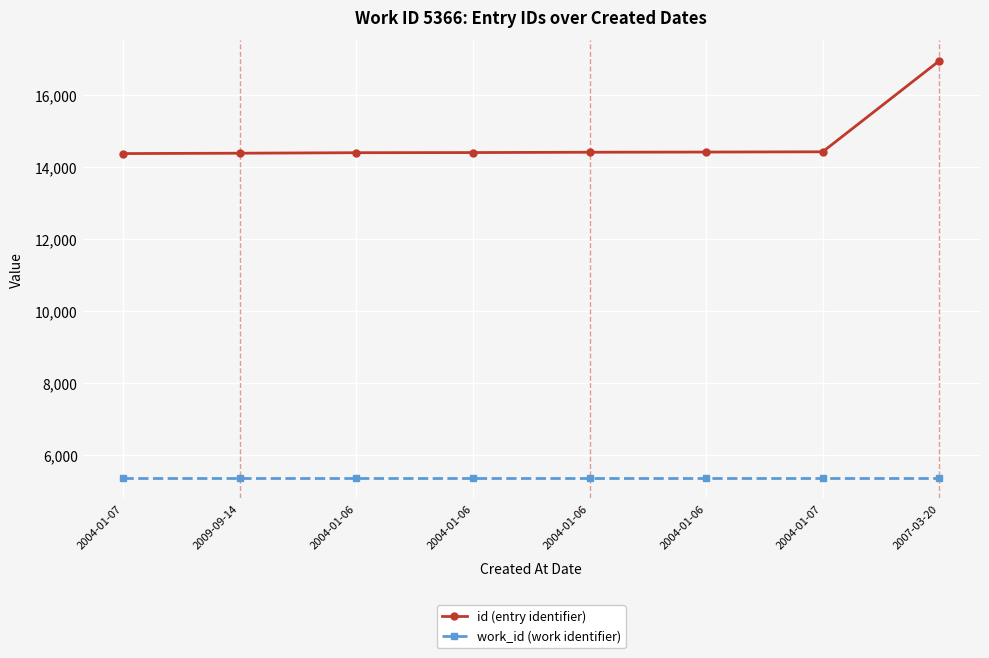

Does the chart have visible grid lines?

Yes